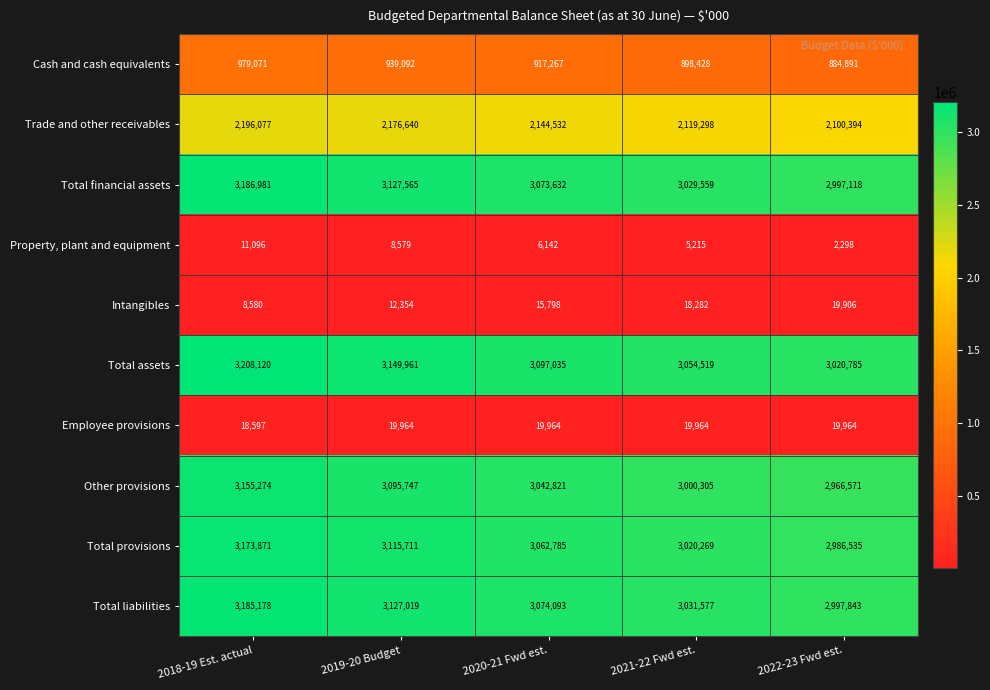

Which series has the largest total across all categories?

Total assets